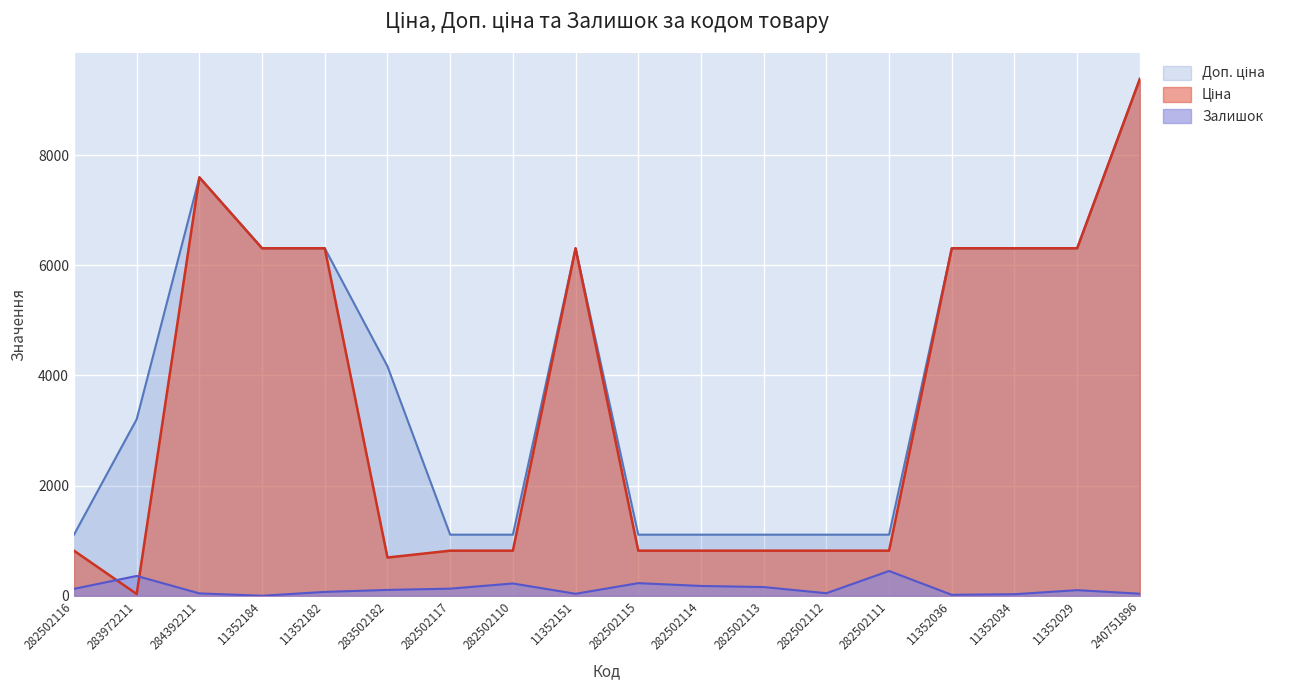

True or false: Доп. ціна has more than 2 points higher than both neighbors.

False